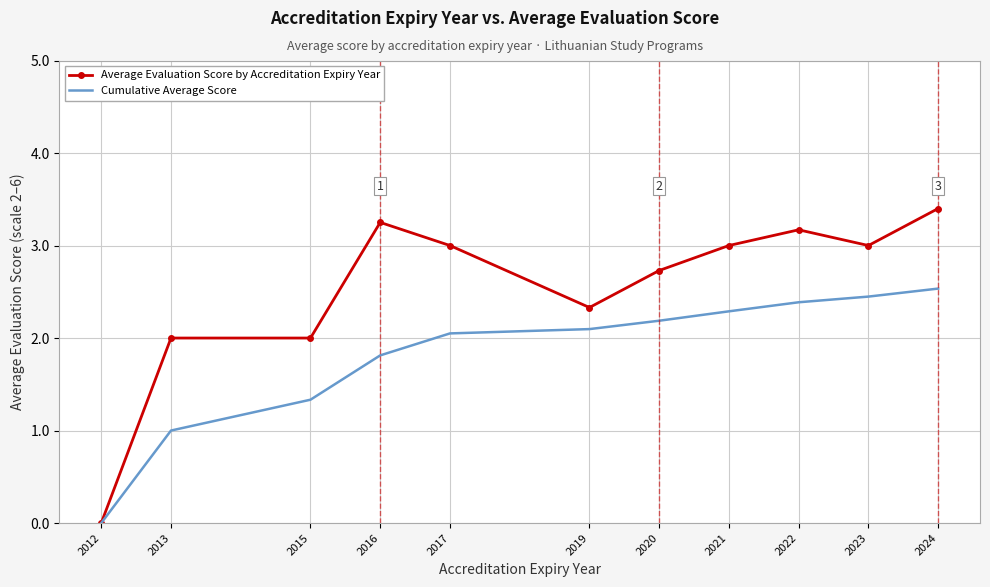

Which series has the widest spread of values?

Average Evaluation Score by Accreditation Expiry Year